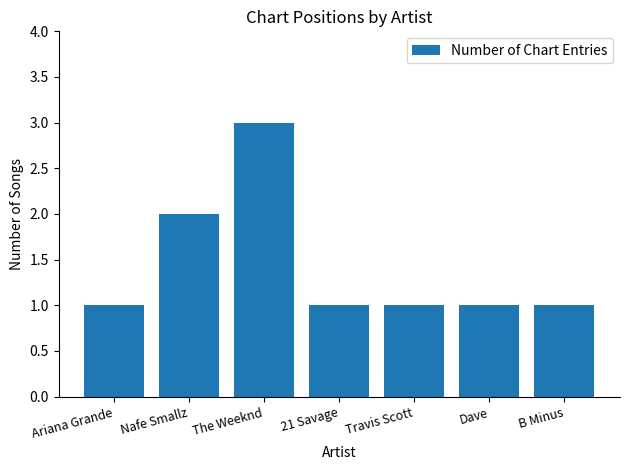

What is the sum of all values?

10